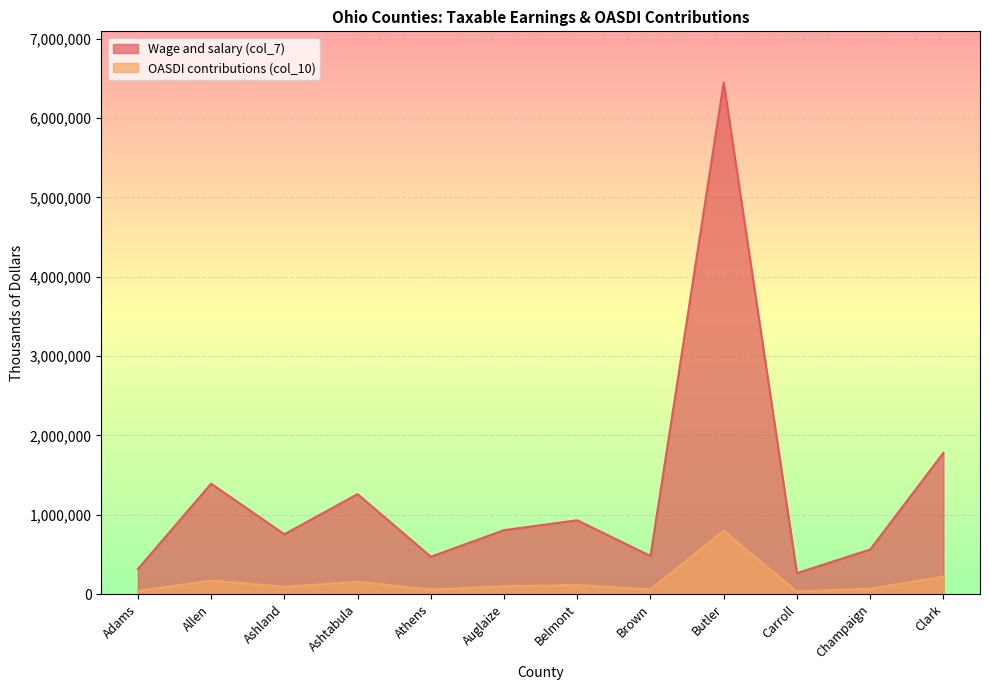

Rank the series by their average value, from highest to lowest.

Wage and salary (col_7), OASDI contributions (col_10)